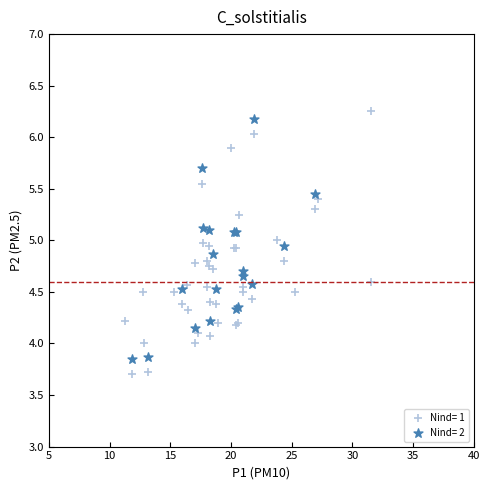

Which series has the largest Y range (max minus min)?

Nind= 1